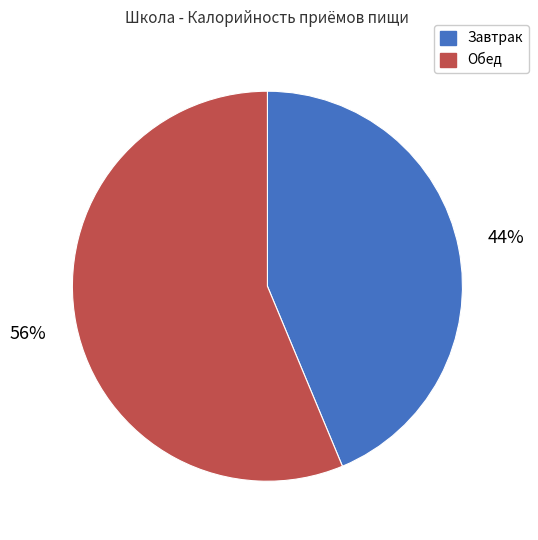

Does any single category account for the majority?

Yes